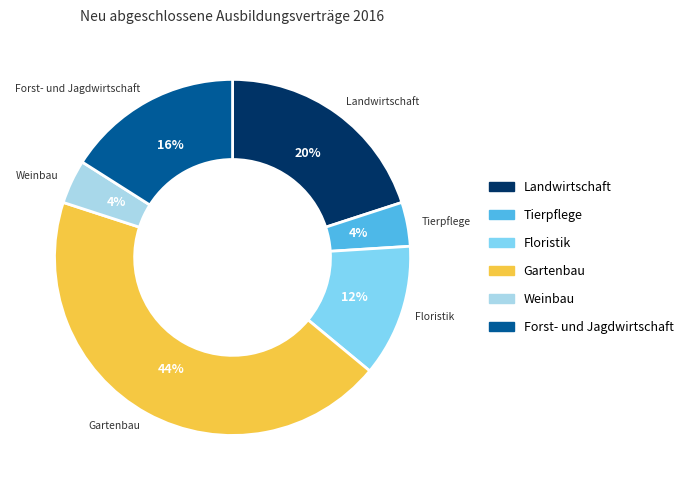

To the nearest percent, what is the average slice percentage?

17%